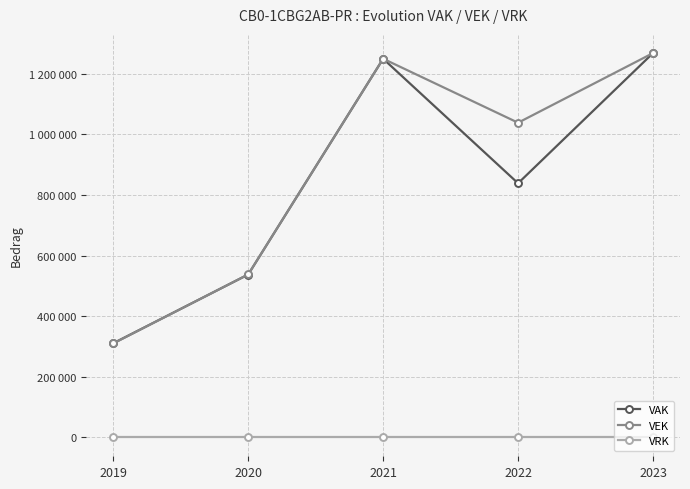

Which category has the highest value across all series?

2023